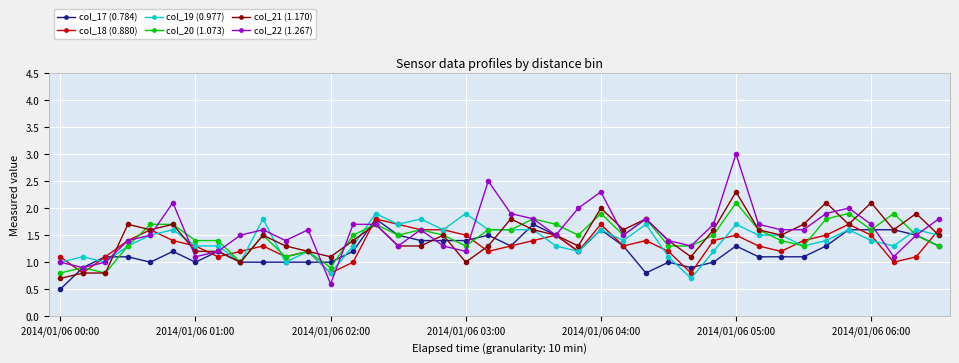

At how many categories does at least one series exceed 0?

40